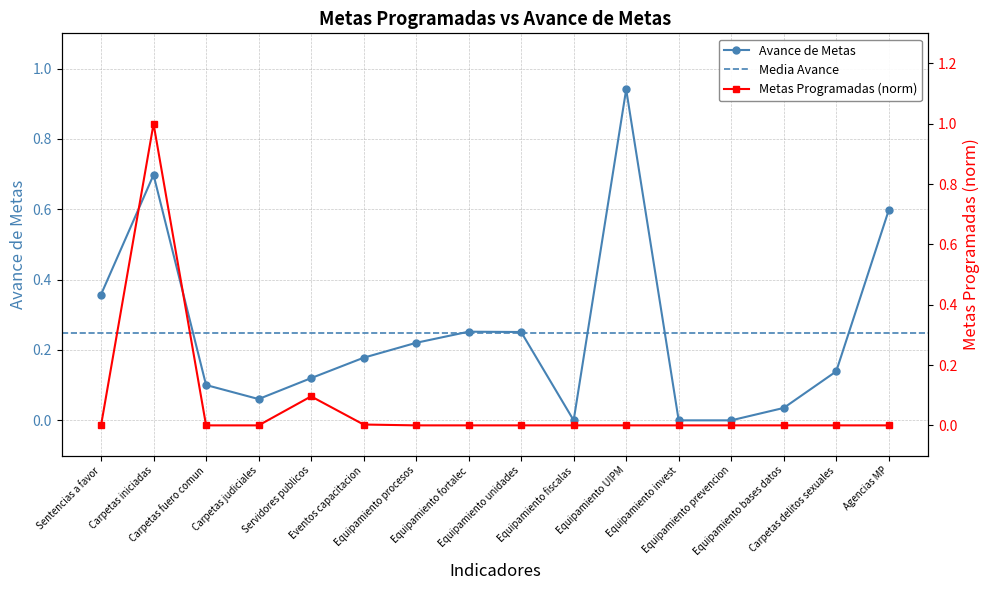

What is the difference between the second highest and second lowest values in the metas_ajustadas series?

0.1